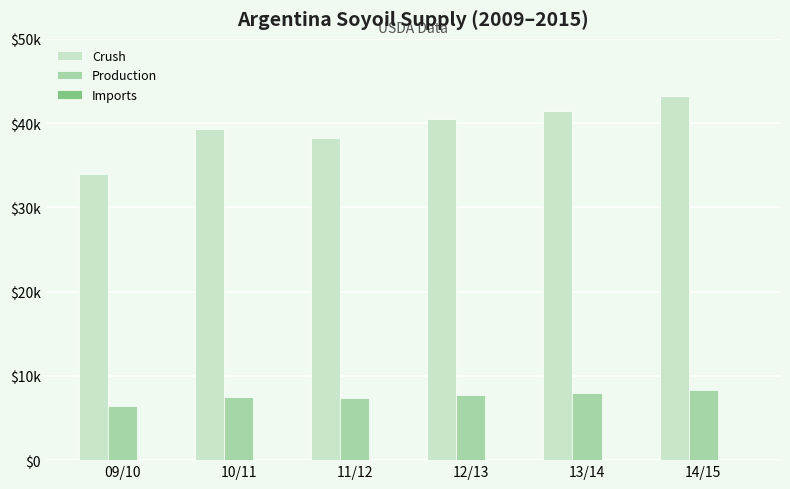

Rank the series by their maximum value, from lowest to highest.

Production, Crush